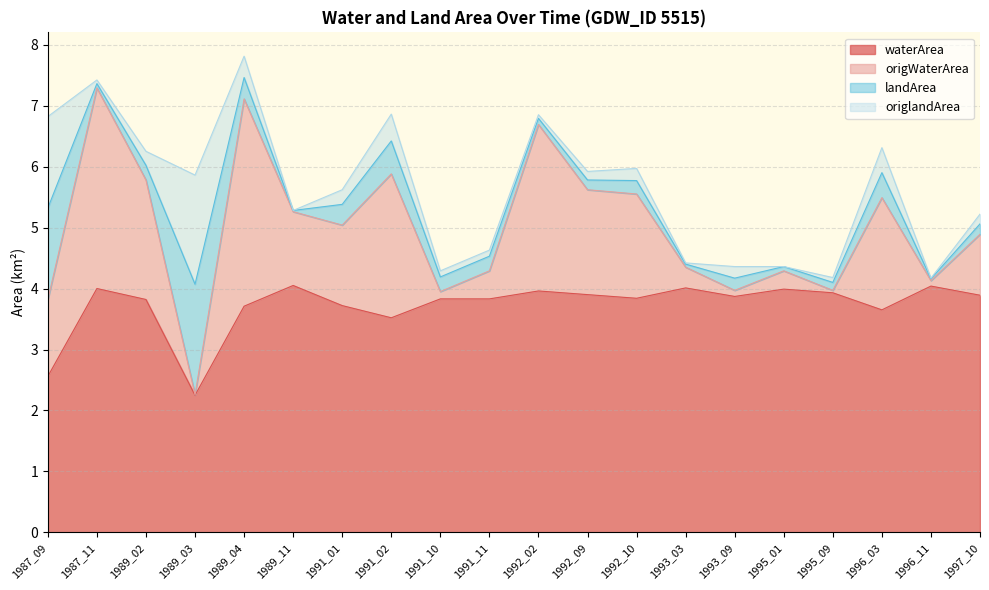

At which category is the sum across all series the highest?

1989_04